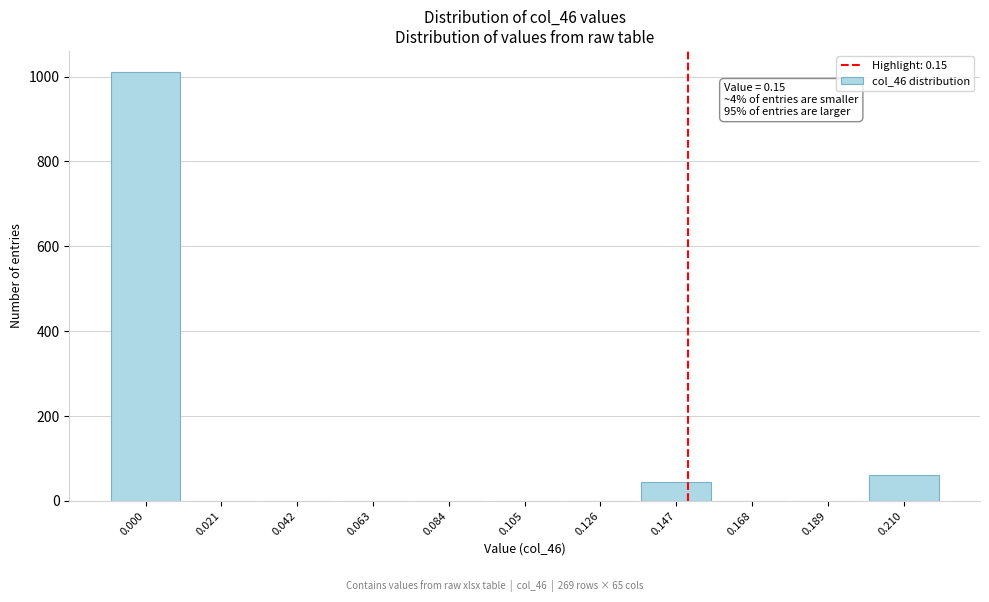

Which range on the x-axis has the tallest bar?

-0.010 to 0.010